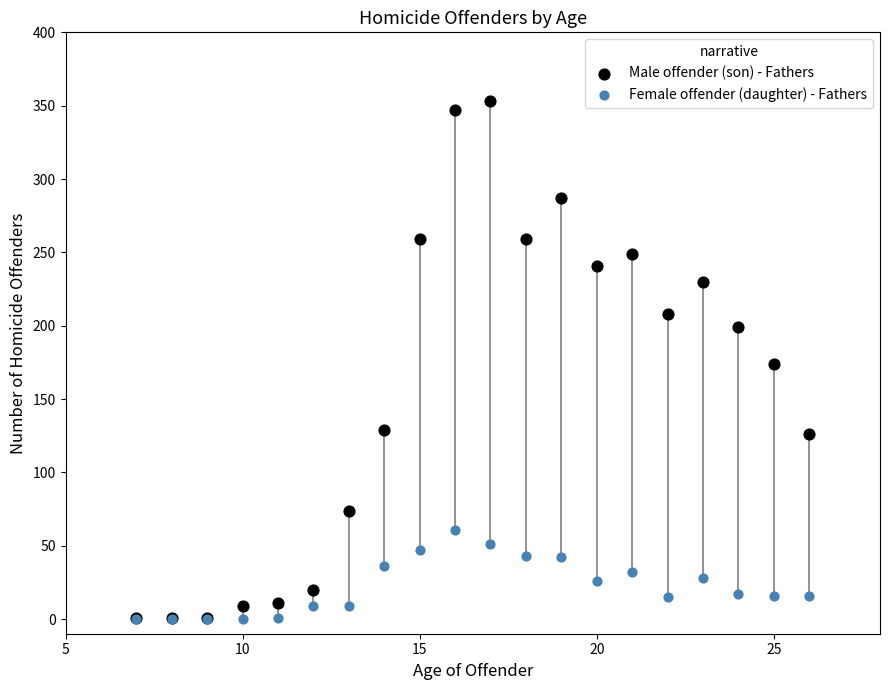

What are all the series names shown in the legend?

Male offender (son) - Fathers, Female offender (daughter) - Fathers